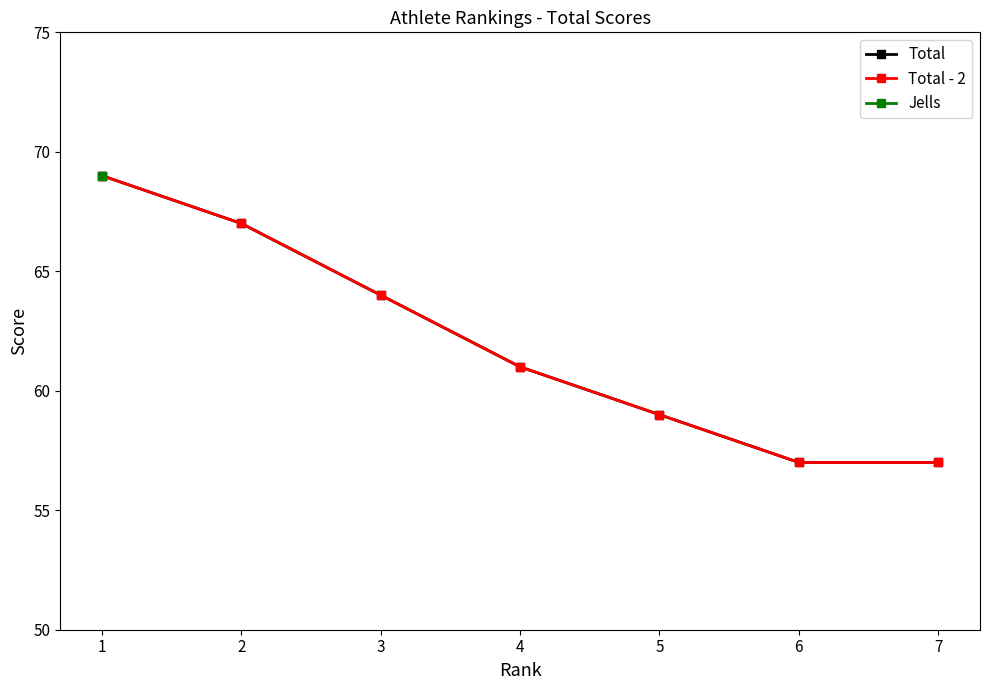

What is the average value of the Total series?

62